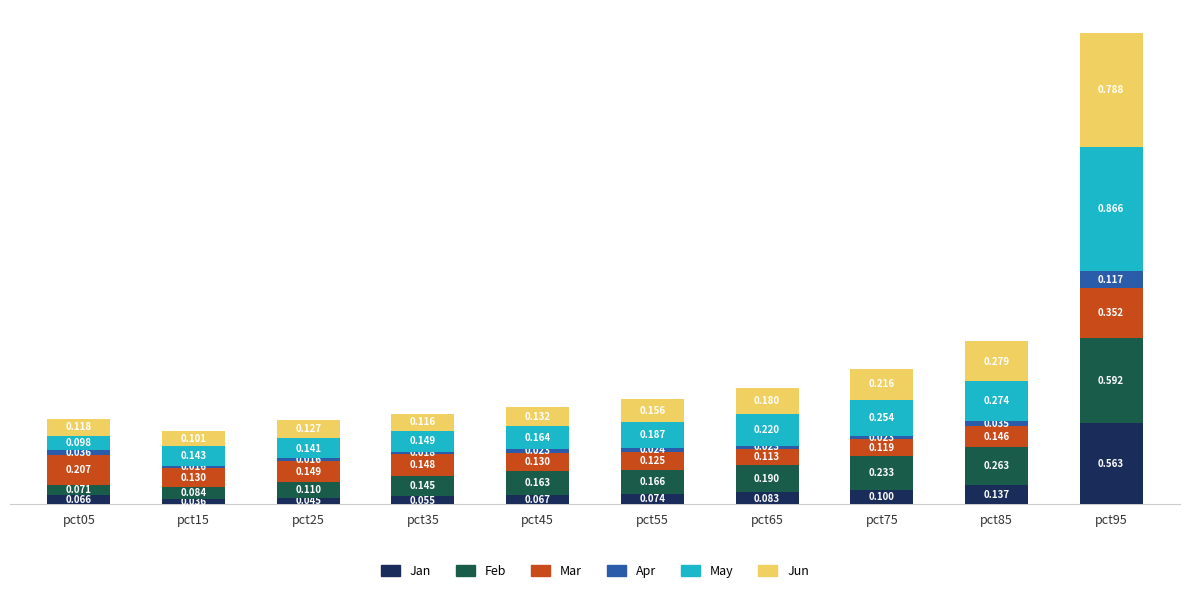

How many bars are there in total?

10